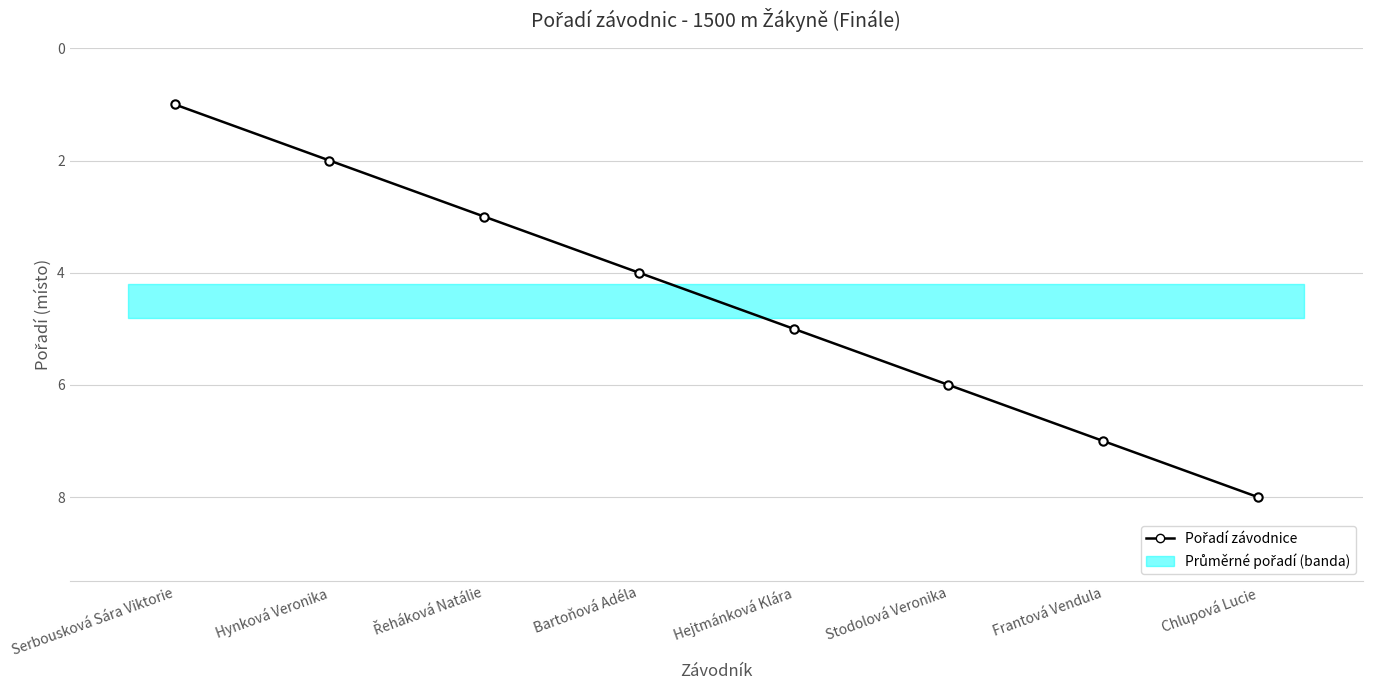

List the labels in order of value, smallest first.

Serbousková Sára Viktorie, Hynková Veronika, Řeháková Natálie, Bartoňová Adéla, Hejtmánková Klára, Stodolová Veronika, Frantová Vendula, Chlupová Lucie